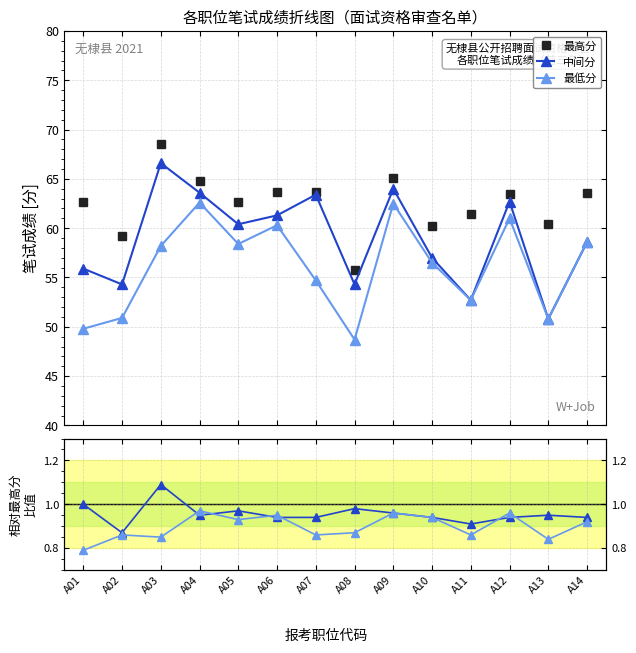

How many lines are shown in the chart?

3